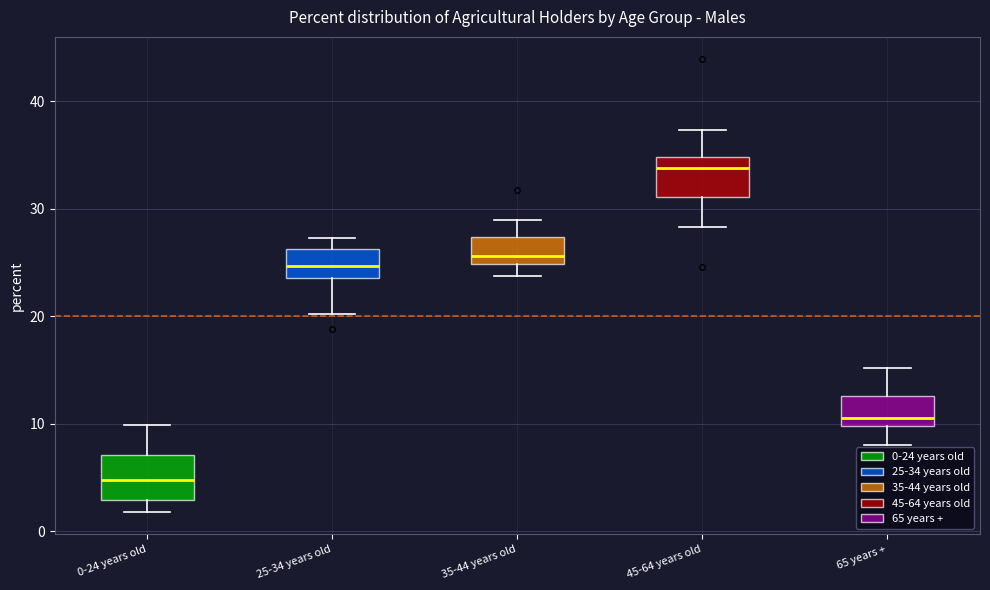

Reading left to right, transcribe this box plot: for each box, give where its median line is, the range the box spans, and where its two whiskers end, as read against the y-axis. The values are not printed on the chart, so give them approximately, as read against the axis.

0-24 years old: median 5, box 3 to 7, whiskers 2 to 10
25-34 years old: median 25, box 24 to 26, whiskers 20 to 27
35-44 years old: median 26, box 25 to 27, whiskers 24 to 29
45-64 years old: median 34, box 31 to 35, whiskers 28 to 37
65 years +: median 11, box 10 to 13, whiskers 8 to 15